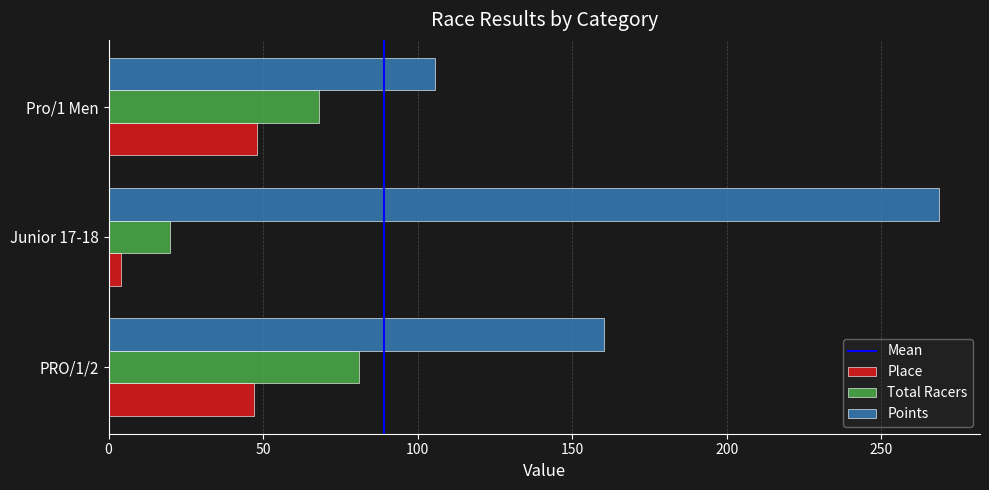

Which series has the largest range (max minus min)?

Points